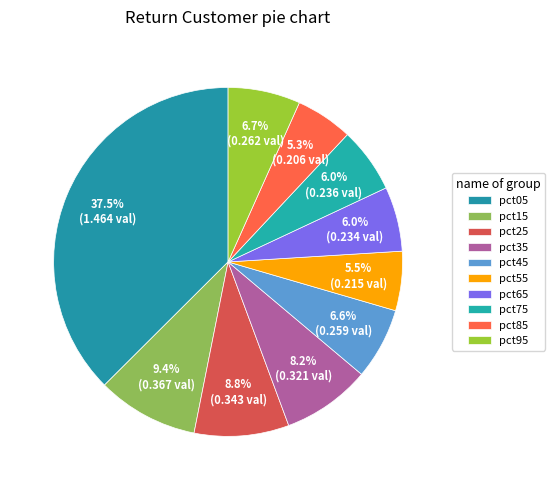

What is the change in value from pct25 to pct75?

-0.1